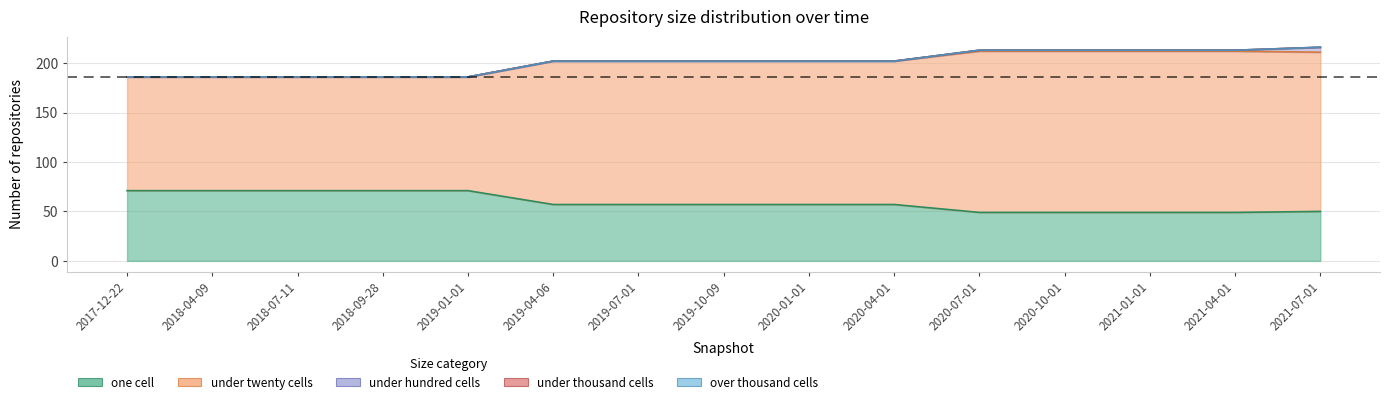

True or false: under_hundred_cells has more than 2 points higher than both neighbors.

False